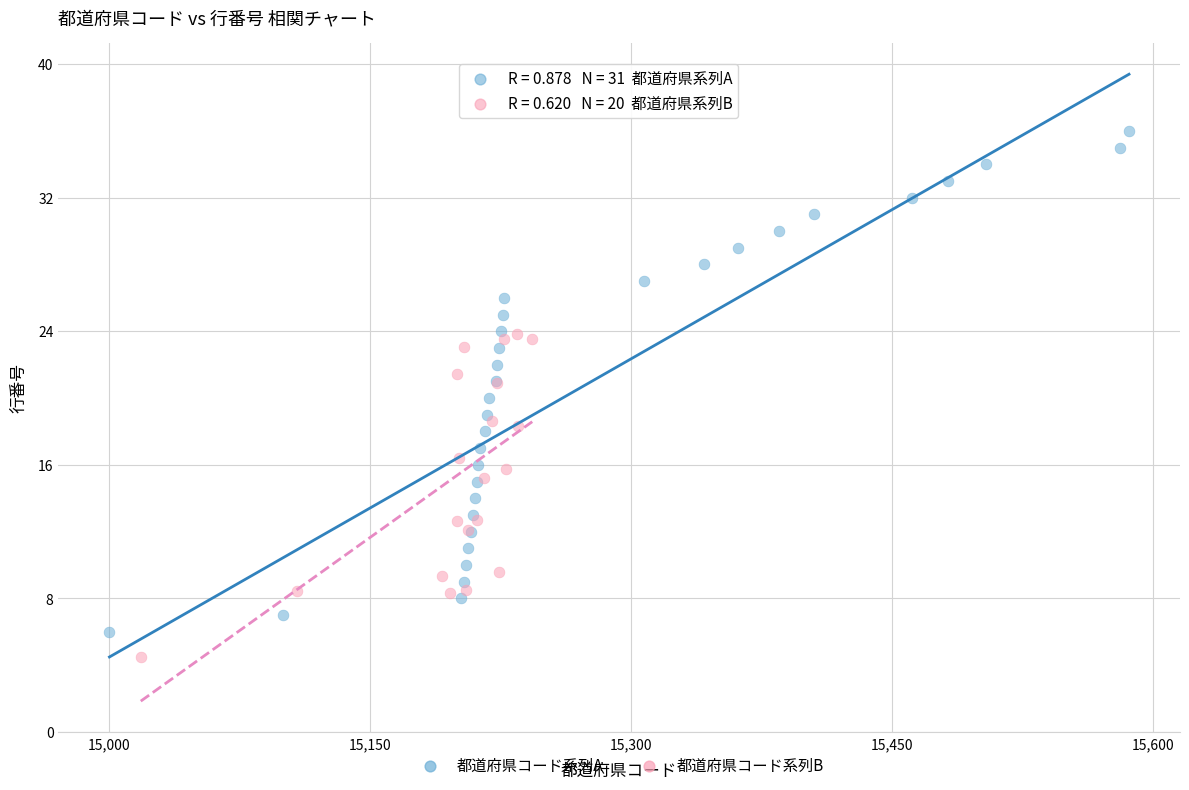

Which series has the widest spread of Y values?

都道府県コード系列A